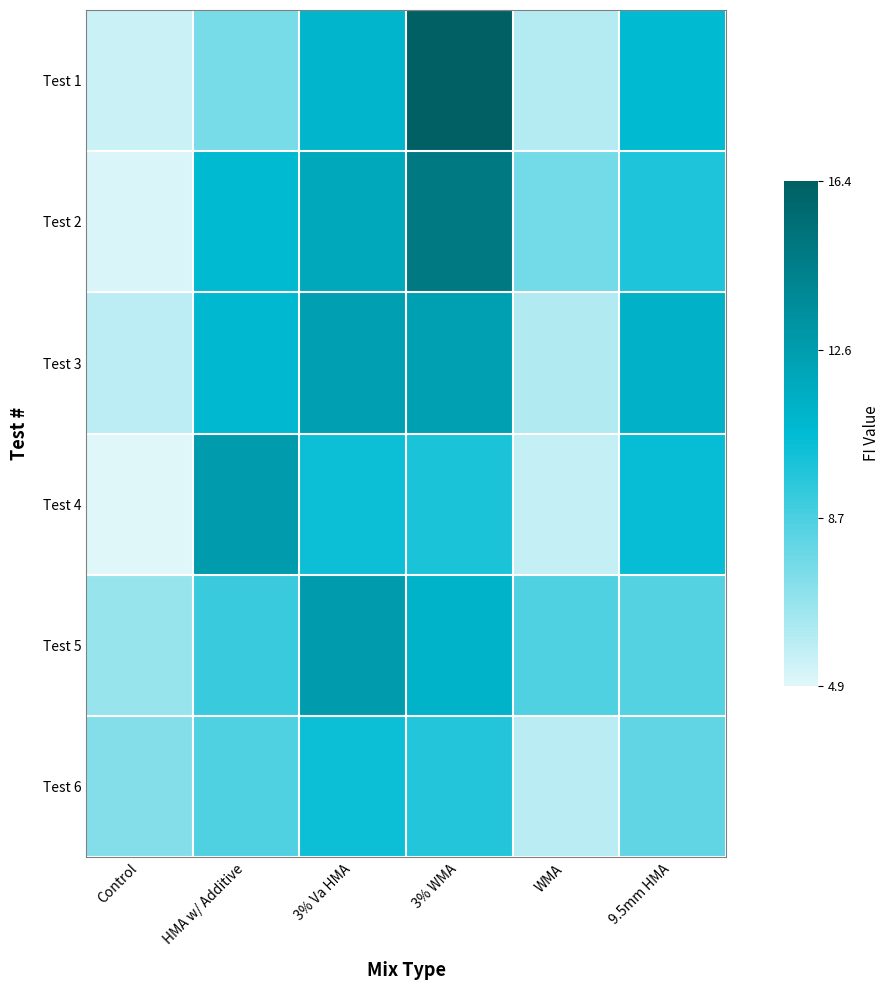

Reading left to right, what are all the values shown in this chart?

Test 1: Control=5.5	HMA w/ Additive=7.6	3% Va HMA=11.0	3% WMA=16.4	WMA=6.0	9.5mm HMA=10.7
Test 2: Control=5.1	HMA w/ Additive=10.7	3% Va HMA=11.8	3% WMA=14.8	WMA=7.7	9.5mm HMA=9.9
Test 3: Control=5.8	HMA w/ Additive=10.8	3% Va HMA=12.4	3% WMA=12.3	WMA=6.1	9.5mm HMA=11.3
Test 4: Control=4.9	HMA w/ Additive=12.6	3% Va HMA=10.3	3% WMA=9.9	WMA=5.7	9.5mm HMA=10.5
Test 5: Control=6.8	HMA w/ Additive=9.2	3% Va HMA=12.6	3% WMA=11.2	WMA=8.6	9.5mm HMA=8.5
Test 6: Control=7.3	HMA w/ Additive=8.6	3% Va HMA=10.3	3% WMA=9.8	WMA=5.9	9.5mm HMA=8.1